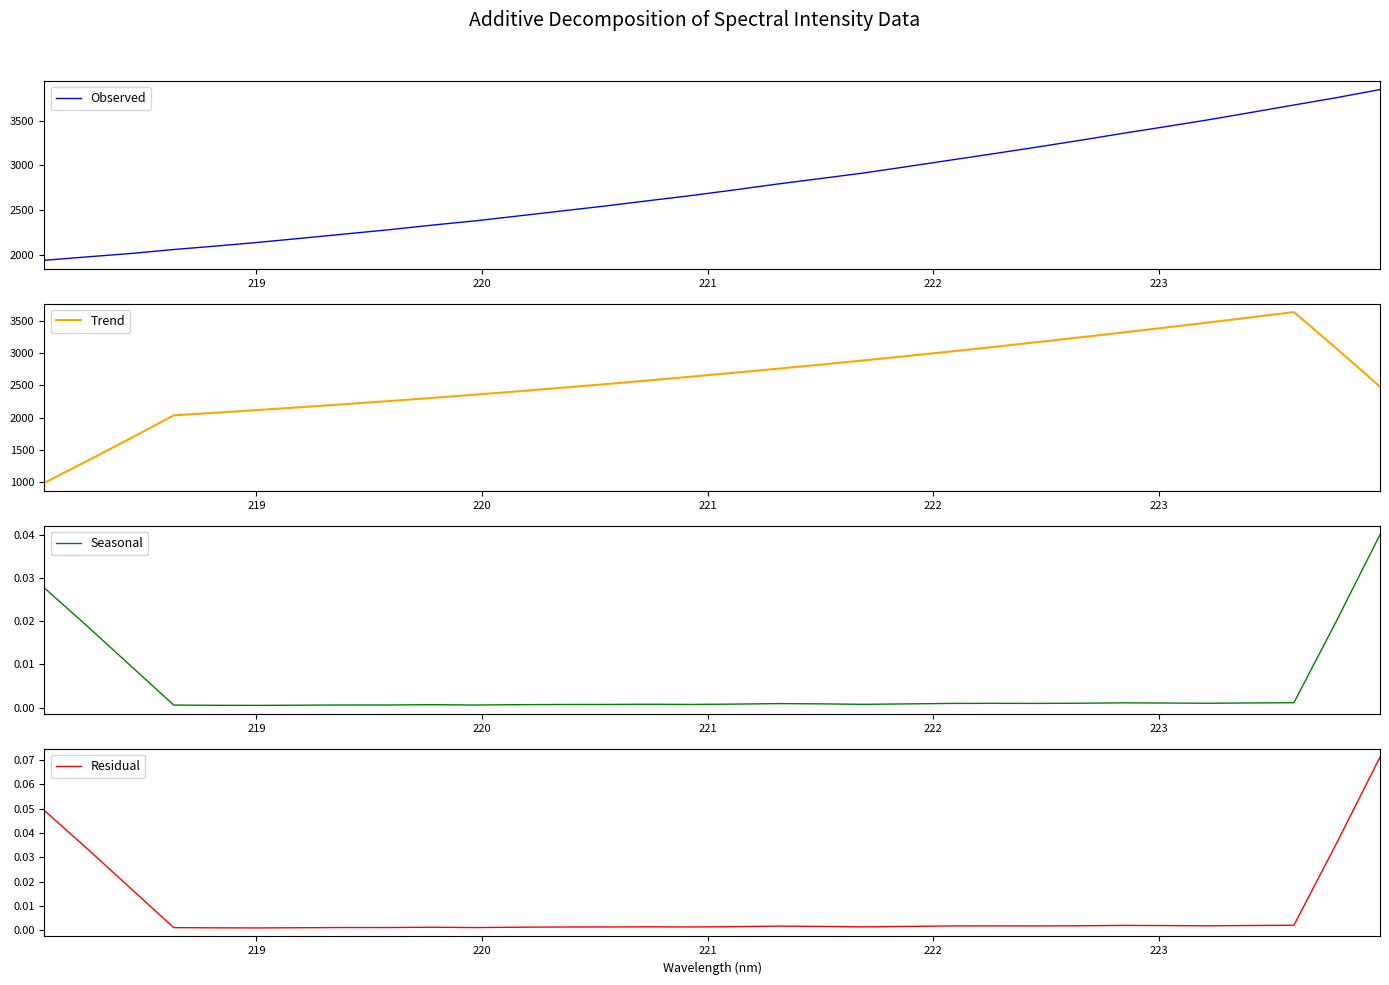

Does the chart have visible grid lines?

No